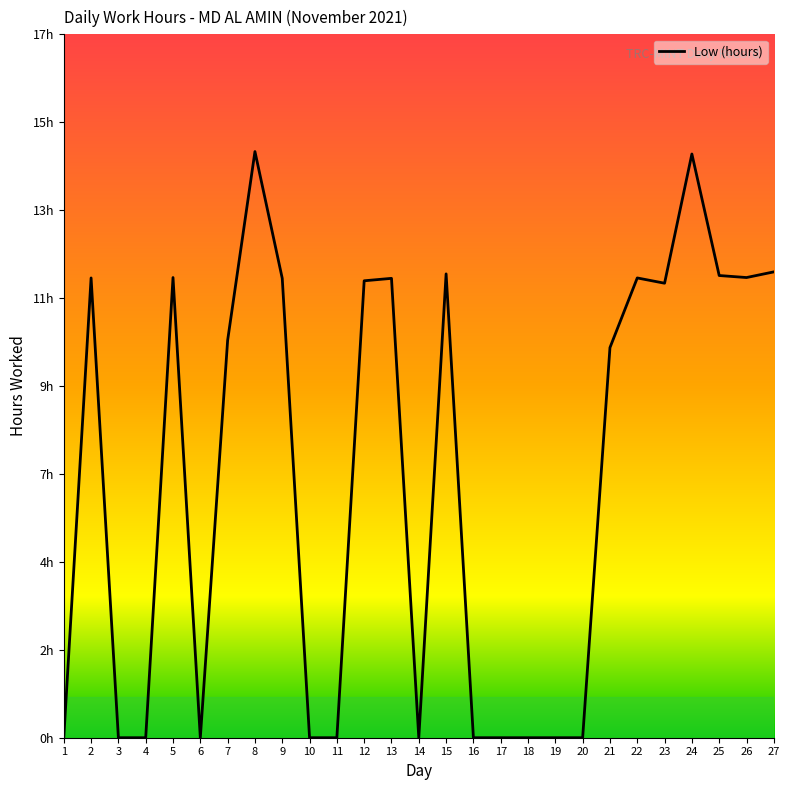

Does the chart display data point markers on the line(s)?

No